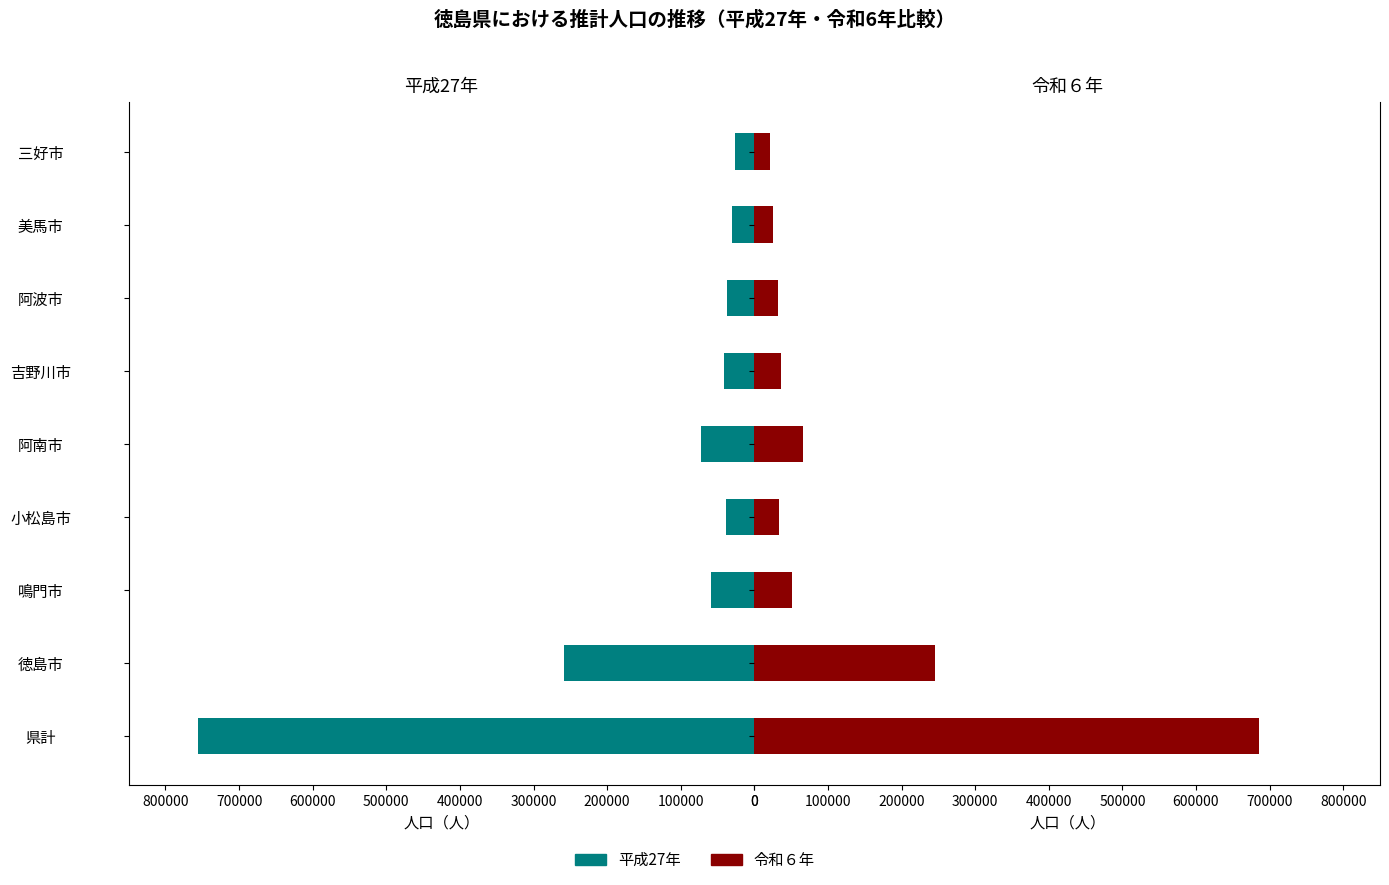

What is the difference between the maximum and minimum values in the 平成27年 series?

728897